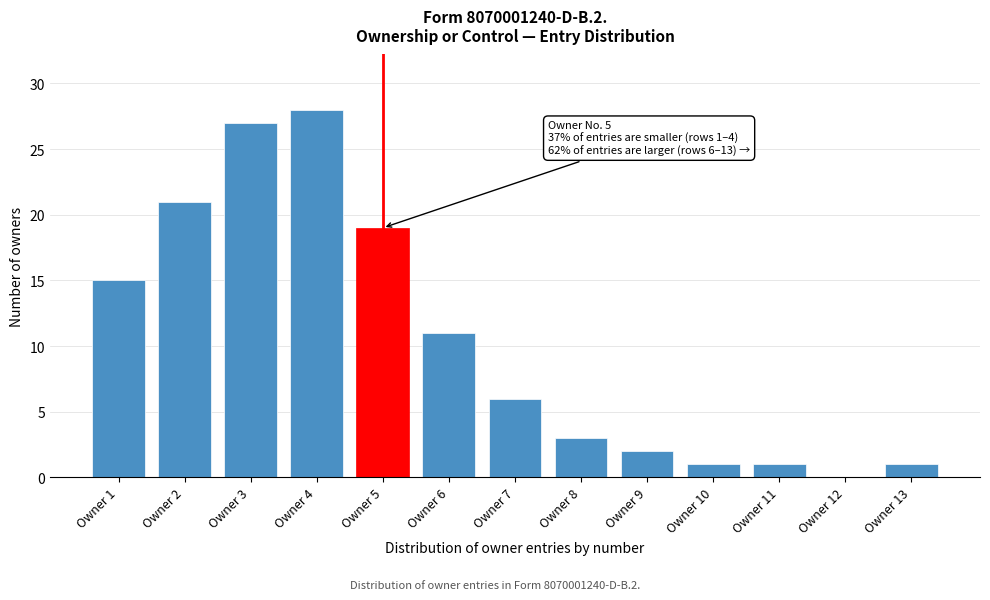

Reading left to right, extract all data points from this chart.

Owner 1=15	Owner 2=21	Owner 3=27	Owner 4=28	Owner 5=19	Owner 6=11	Owner 7=6	Owner 8=3	Owner 9=2	Owner 10=1	Owner 11=1	Owner 12=0	Owner 13=1